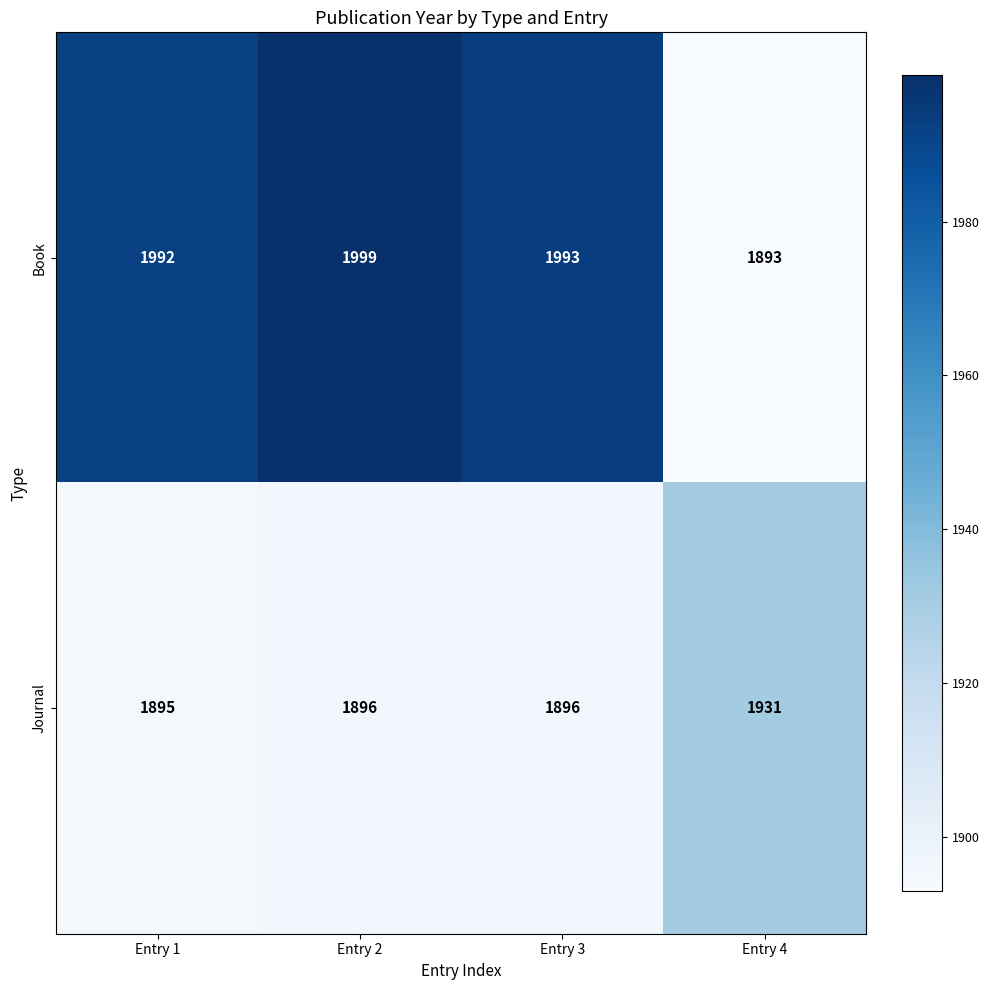

At how many categories does at least one series exceed 1910?

4